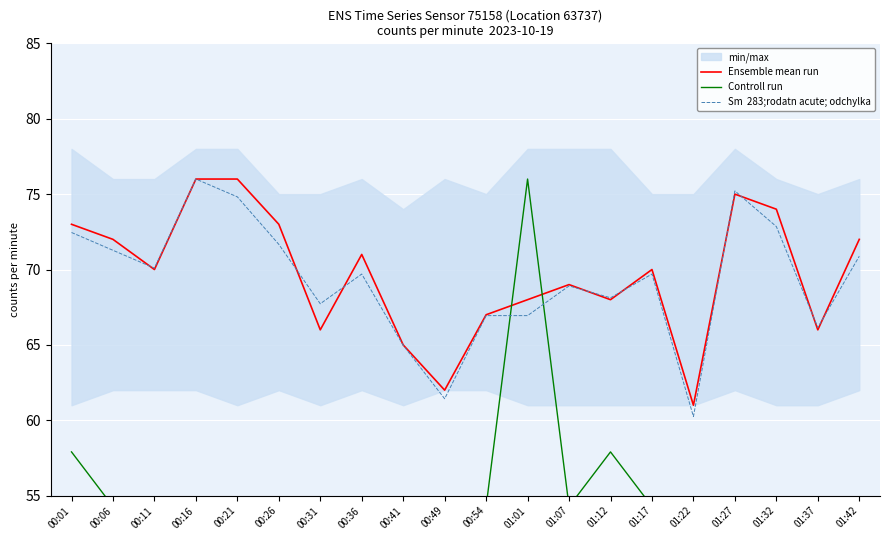

Is the value of Ensemble mean run at 01:07 greater than the value of Sm  283;rodatn acute; odchylka at 00:36?

No